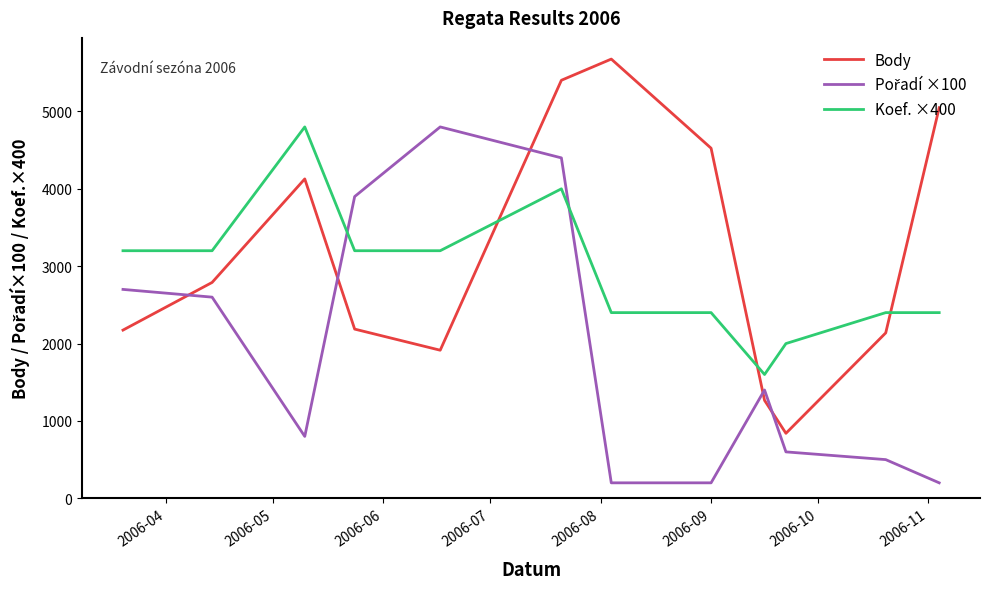

What is the lowest value of the Body series?

840